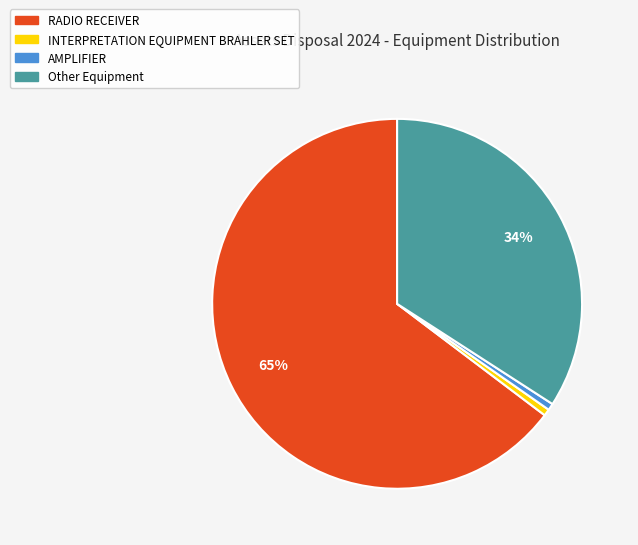

How many slices are in this pie chart?

4